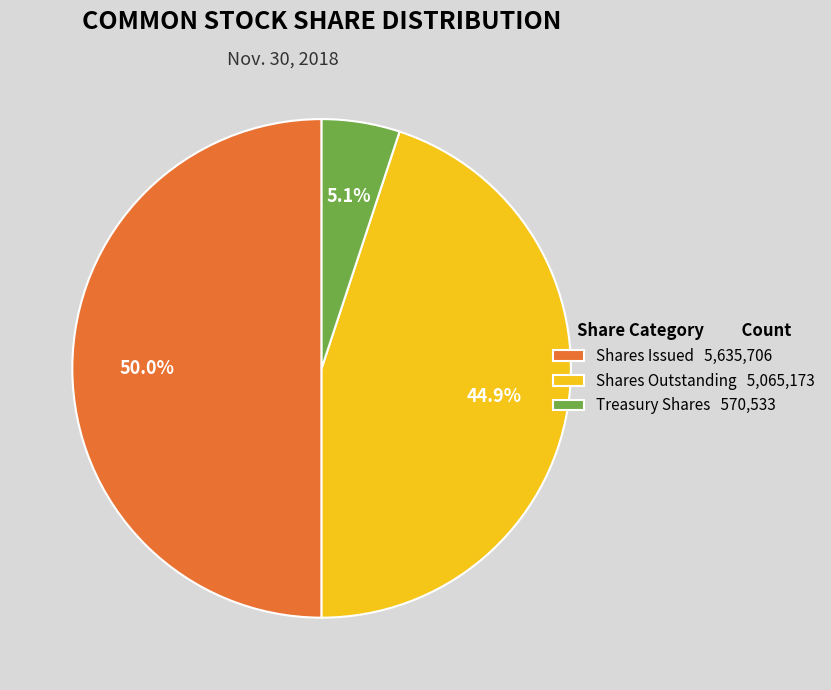

Does Shares Outstanding 5,065,173 account for over 50% of the chart?

No